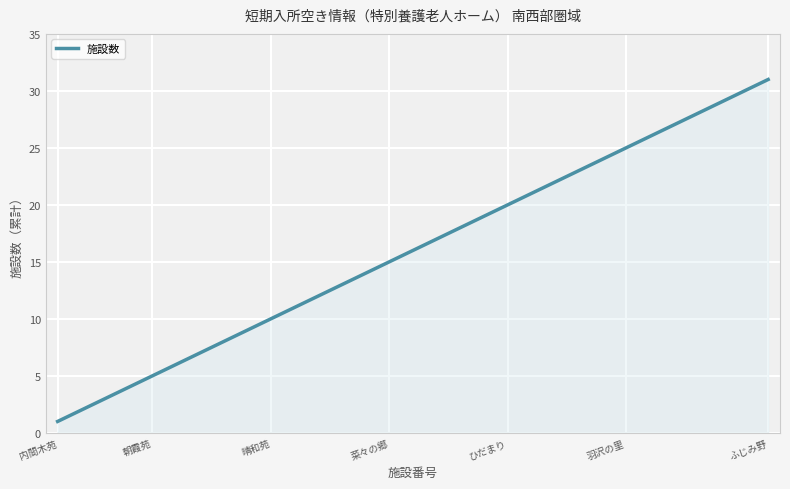

What is the difference between the maximum and minimum values?

30.0